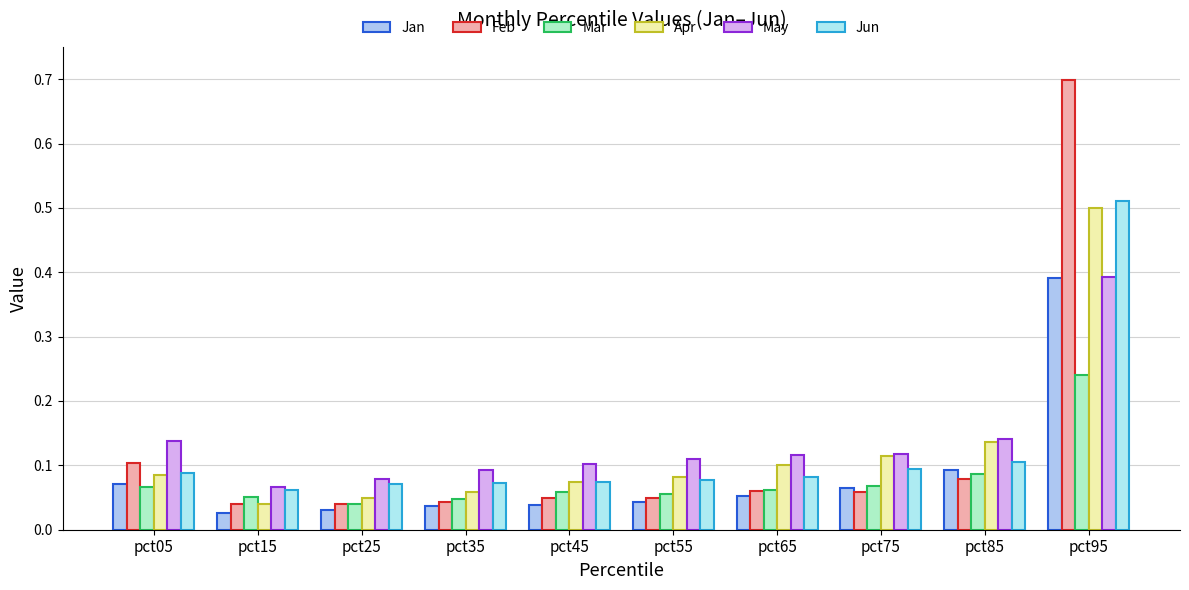

What is the value of the Mar bar at the 10th from the left?

0.2